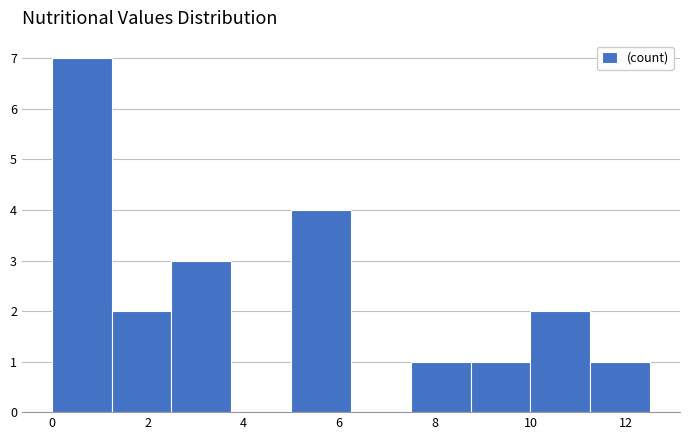

What is the height of the bar covering 8.75 to 10.00 on the x-axis? Neither the bar edges nor the heights are printed on the chart, so give them approximately, as read against the axes.

1